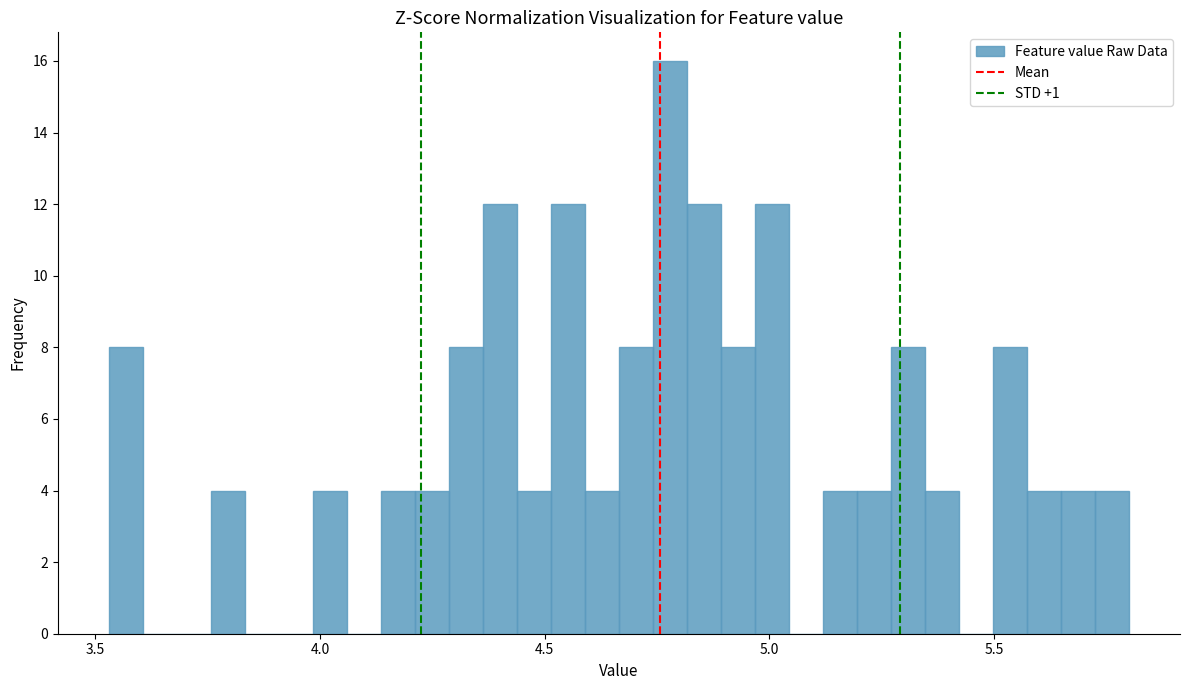

Around what value on the x-axis is the tallest bar? Give the approximate position of its centre, as read against the axis.

4.80